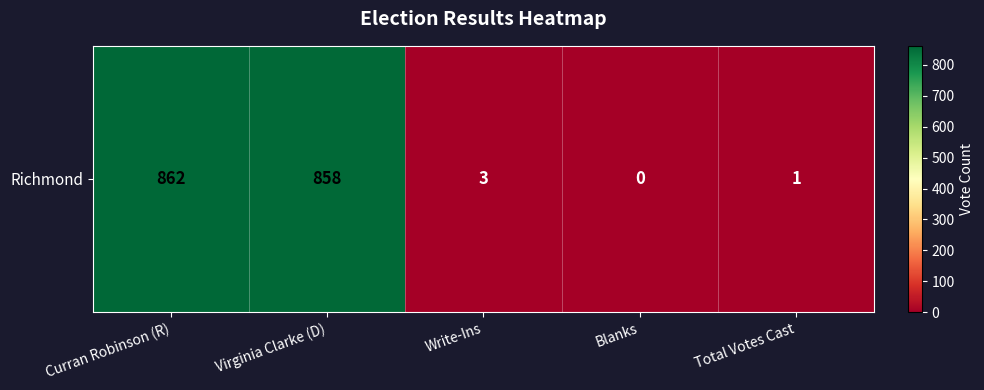

Approximately how many times larger is the value at Write-Ins compared to Total Votes Cast?

3.0